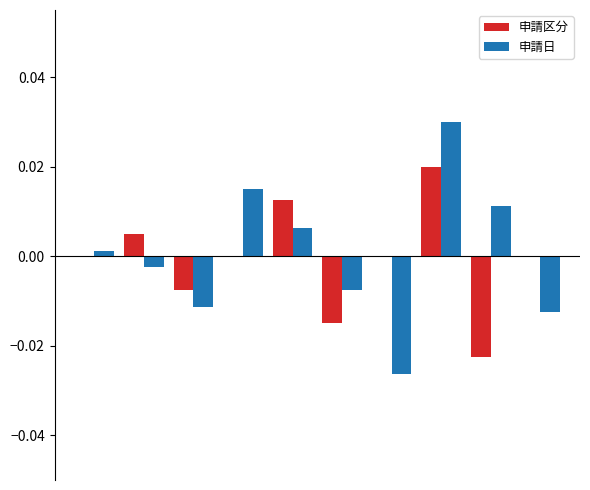

Count the number of data series in this chart.

2